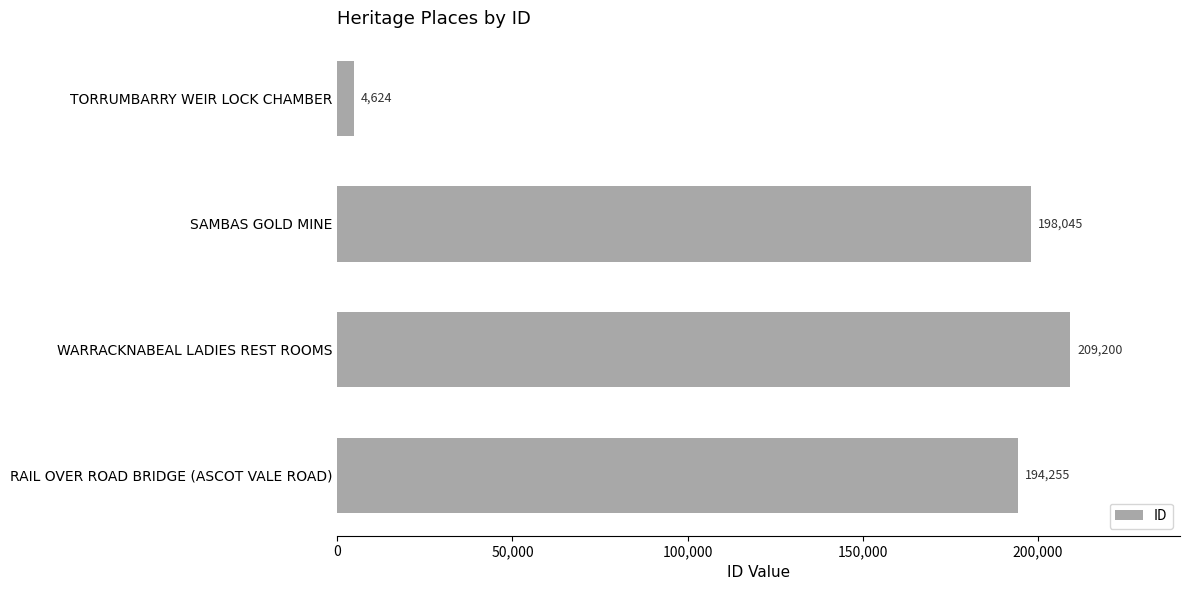

The chart shows a value of 286525 at RAIL OVER ROAD BRIDGE (ASCOT VALE ROAD). True or false?

False